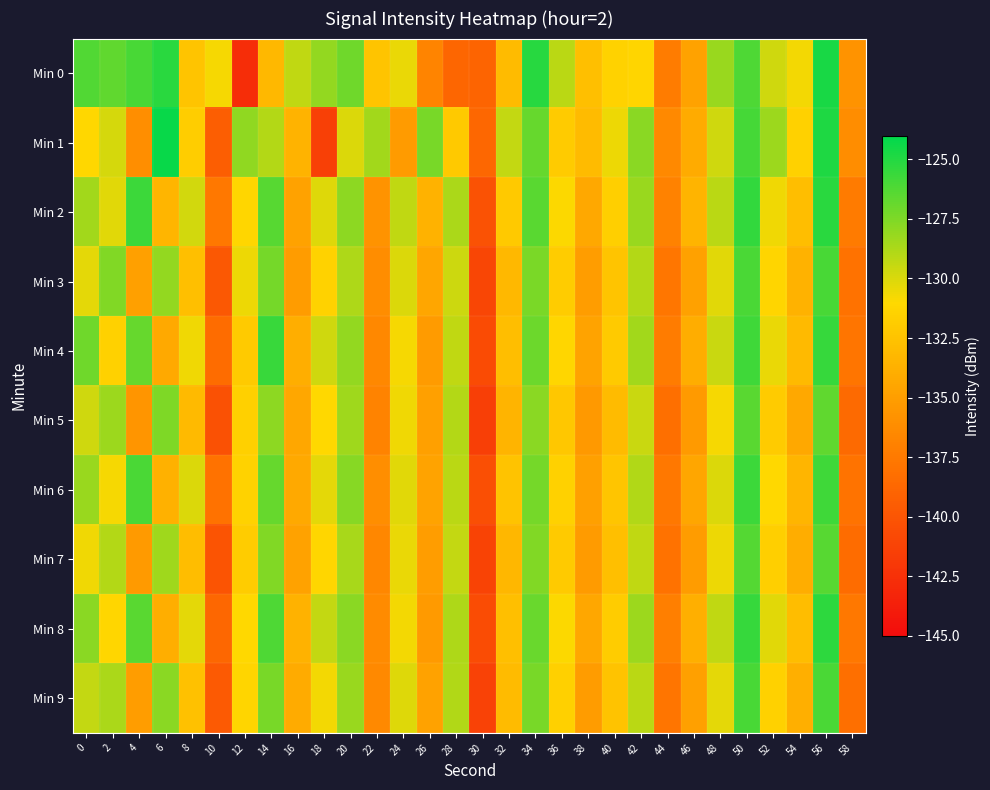

What is the difference between the highest and lowest values at 20?

2.9